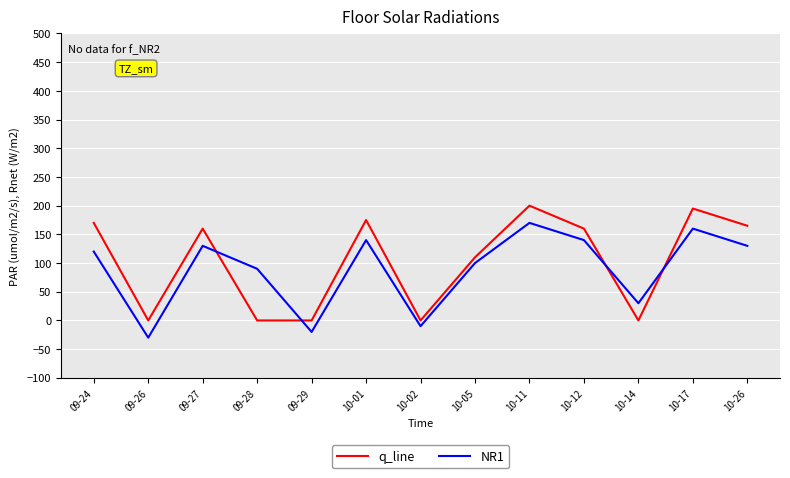

The NR1 series shows 130 at 09-27. True or false?

True